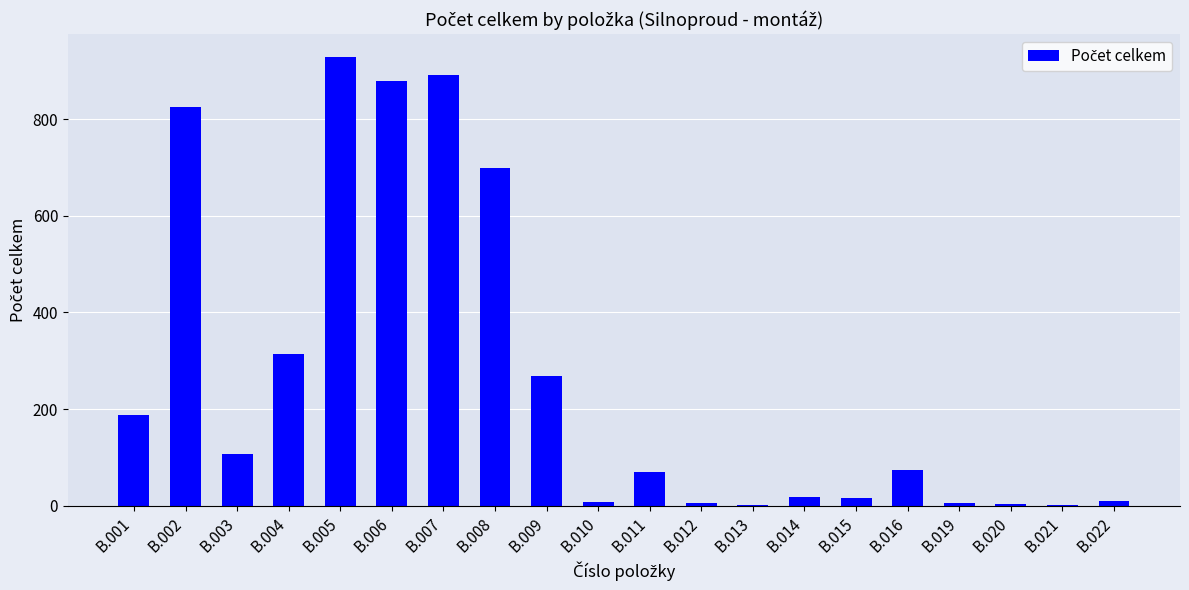

What is the sum of the values at B.007 and B.006?

1772.3